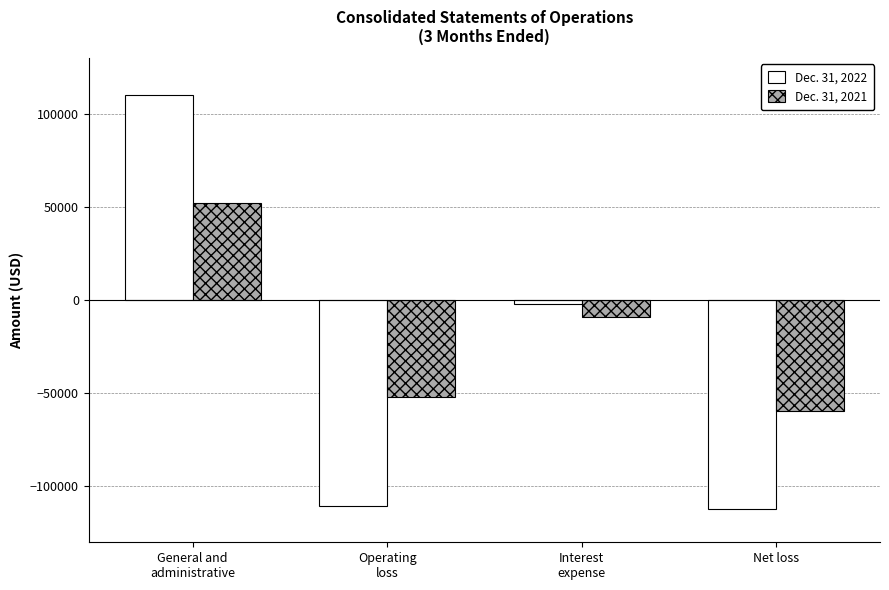

How many data points in Dec. 31, 2021 are above -8831?

1